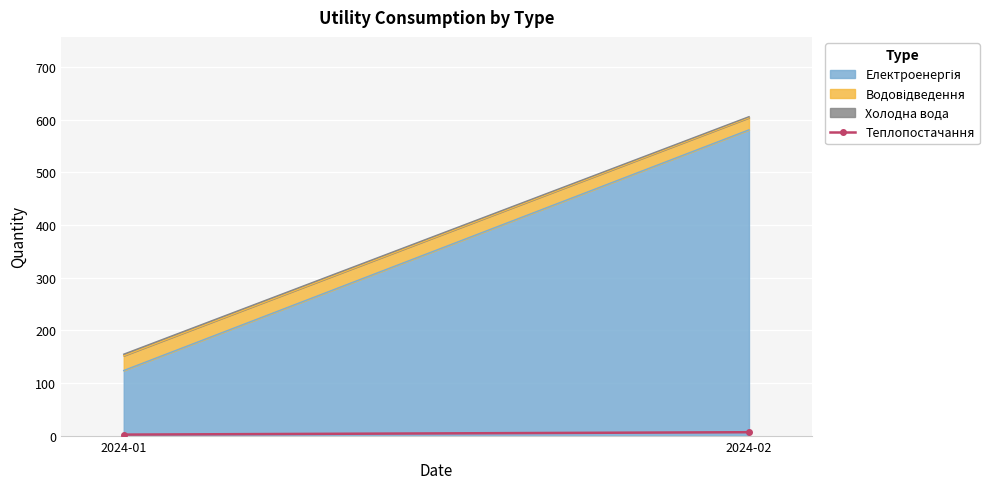

Is it true that the value at 2024-01 is 0.9?

False